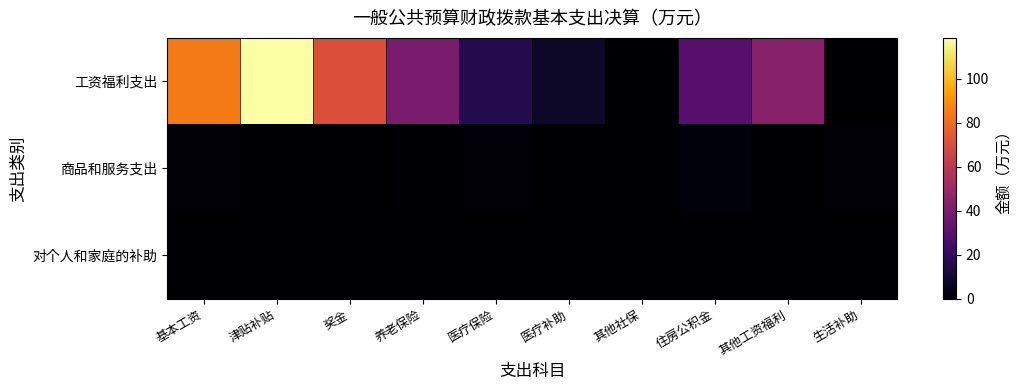

Reading left to right, list all the values displayed in this chart.

工资福利支出: 基本工资=84.1	津贴补贴=118.7	奖金=70.8	养老保险=39.9	医疗保险=15.9	医疗补助=8.4	其他社保=0.7	住房公积金=30.0	其他工资福利=43.9	生活补助=0.0
商品和服务支出: 基本工资=1.6	津贴补贴=0.0	奖金=0.0	养老保险=0.7	医疗保险=1.1	医疗补助=0.2	其他社保=0.0	住房公积金=2.5	其他工资福利=0.2	生活补助=1.6
对个人和家庭的补助: 基本工资=0.0	津贴补贴=0.0	奖金=0.0	养老保险=0.0	医疗保险=0.0	医疗补助=0.0	其他社保=0.0	住房公积金=0.0	其他工资福利=0.0	生活补助=0.4